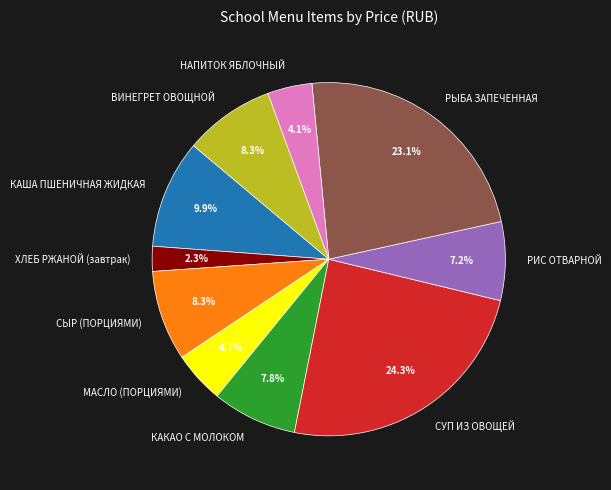

Approximately how many times larger is the value at СУП ИЗ ОВОЩЕЙ compared to РЫБА ЗАПЕЧЕННАЯ?

1.1